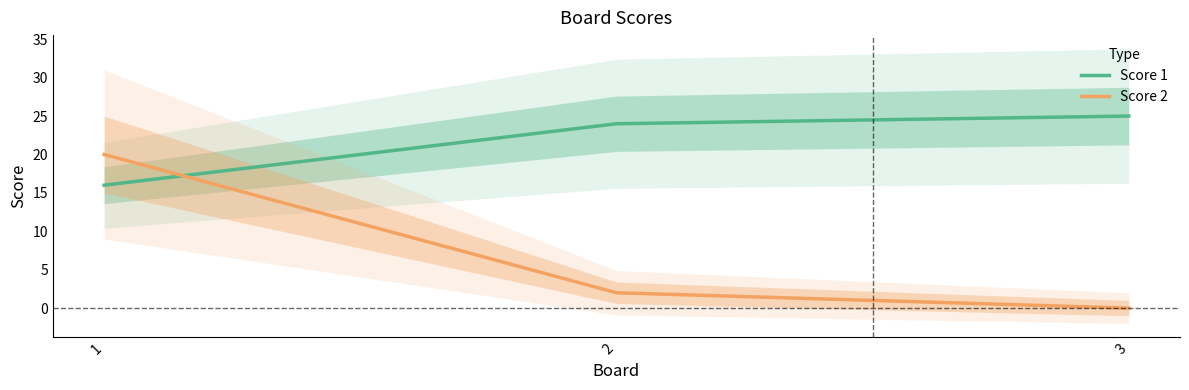

Does the chart have visible grid lines?

No